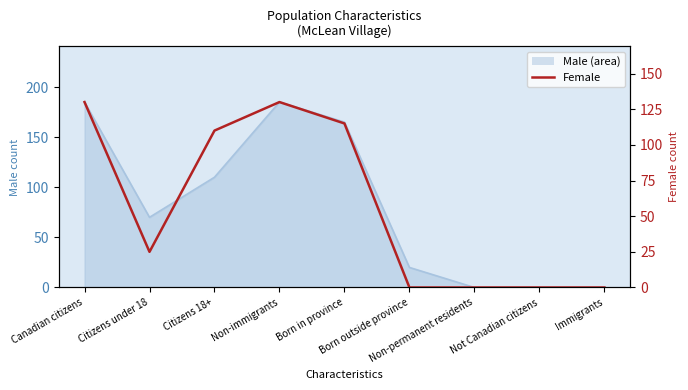

True or false: the data shows -60 at Non-permanent residents.

False